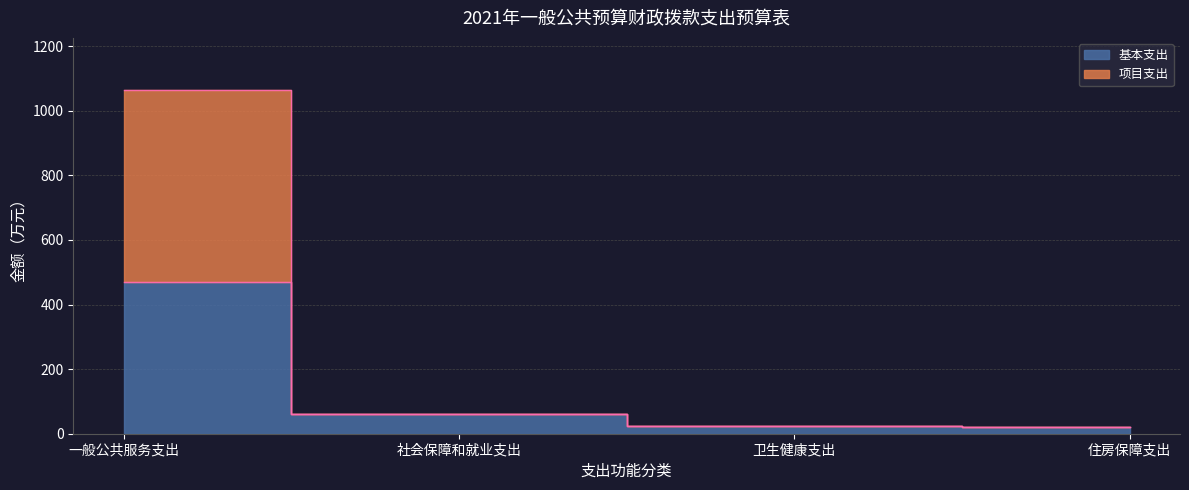

True or false: 项目支出 has more than 1 points higher than both neighbors.

False